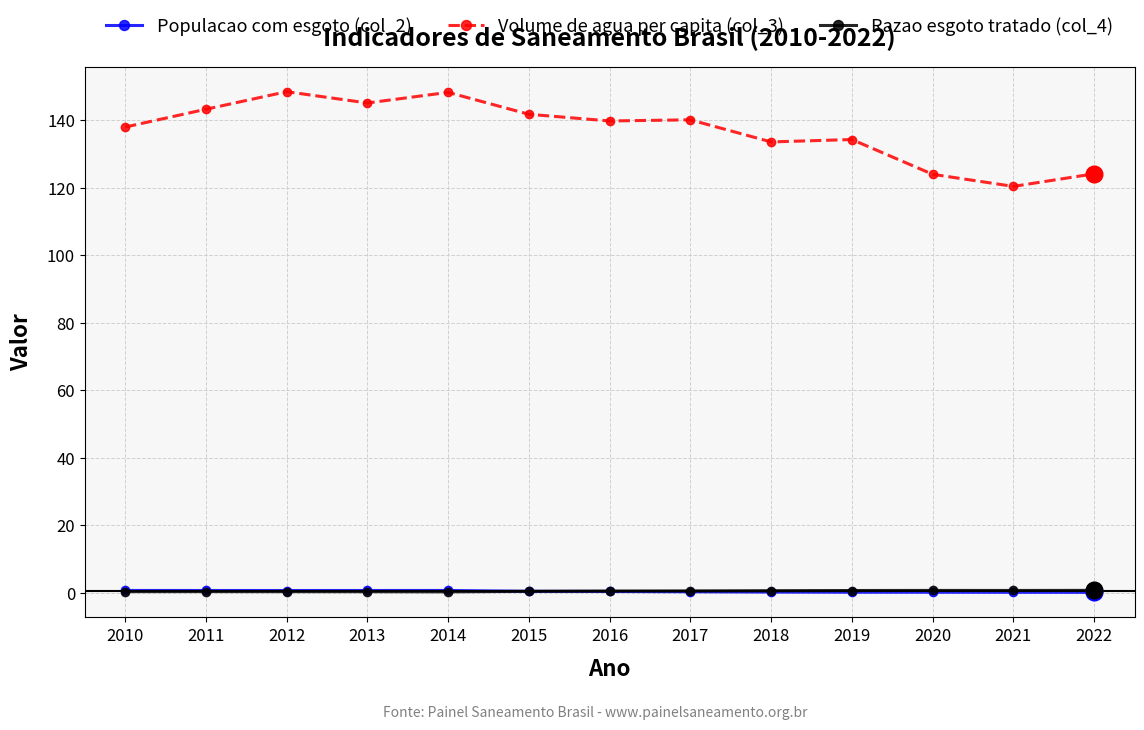

The value of Volume de agua per capita (col_3) at 2011 is 206.0. True or false?

False